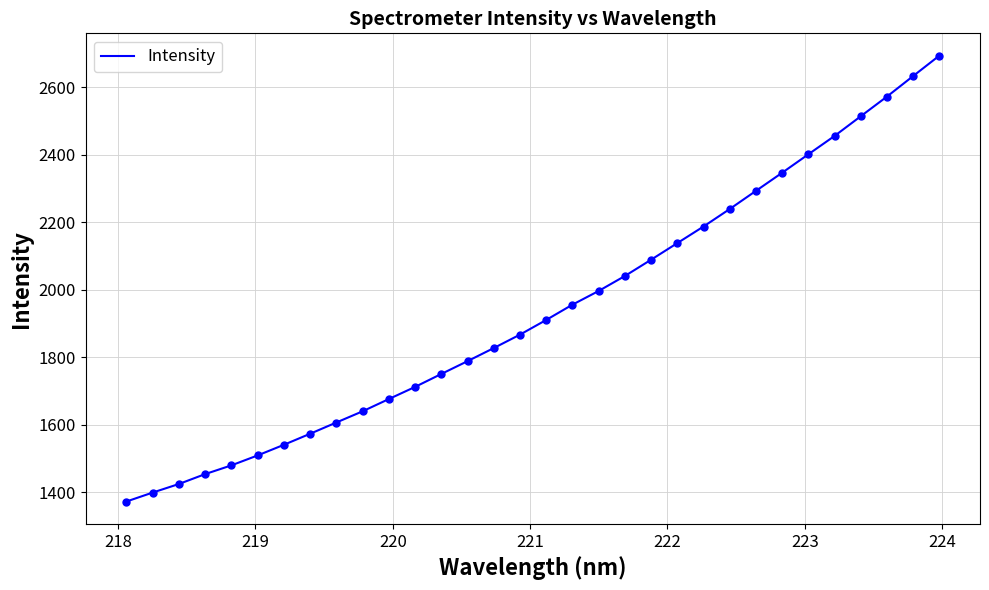

What is the maximum value shown in the chart?

2694.4